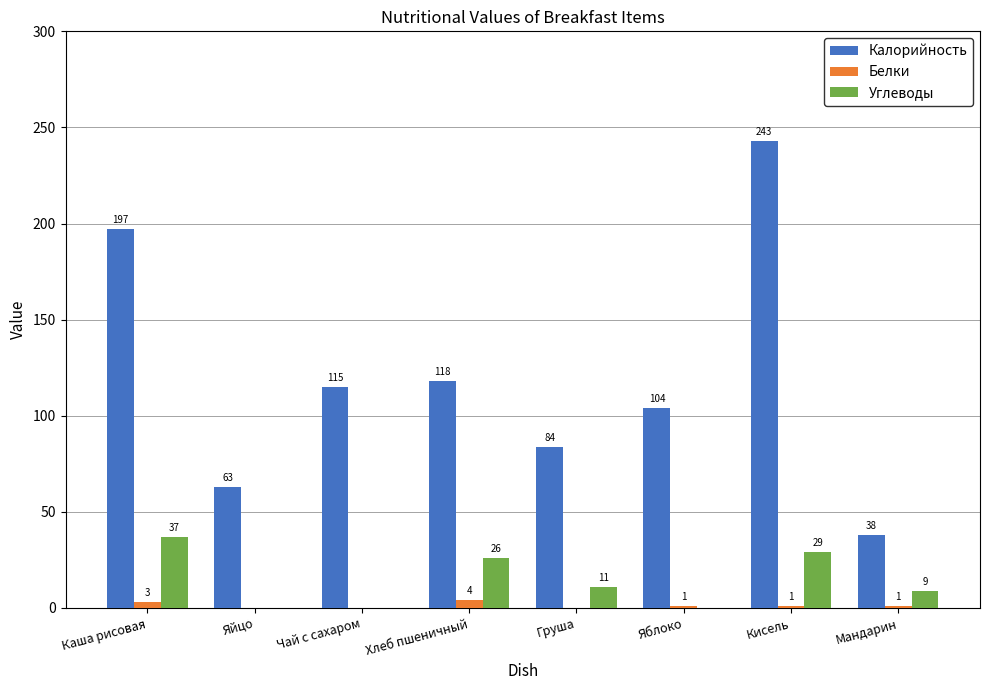

Which category has the highest value across all series?

Кисель